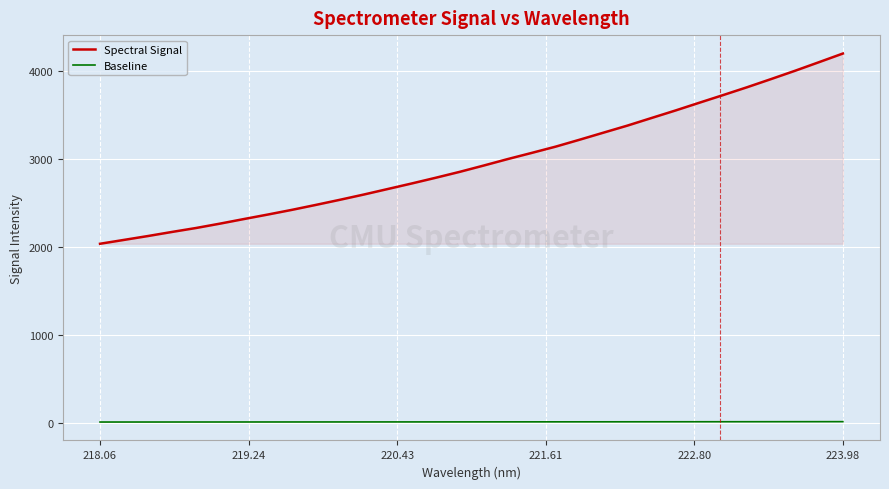

Rank the series by their maximum value, from highest to lowest.

Spectral Signal, Baseline